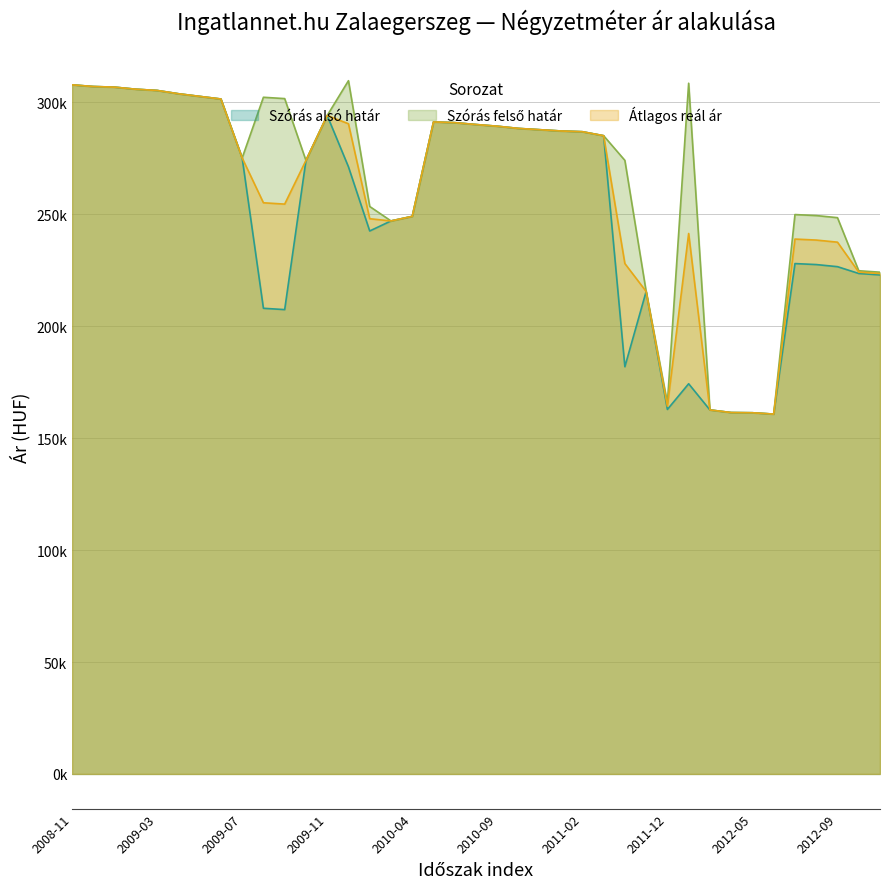

What is the smallest value displayed?

160778